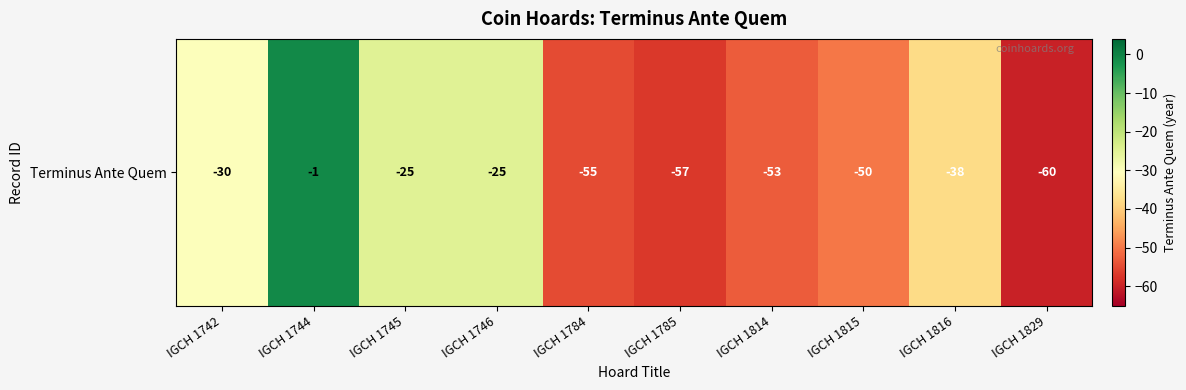

What is the maximum value shown in the chart?

-1